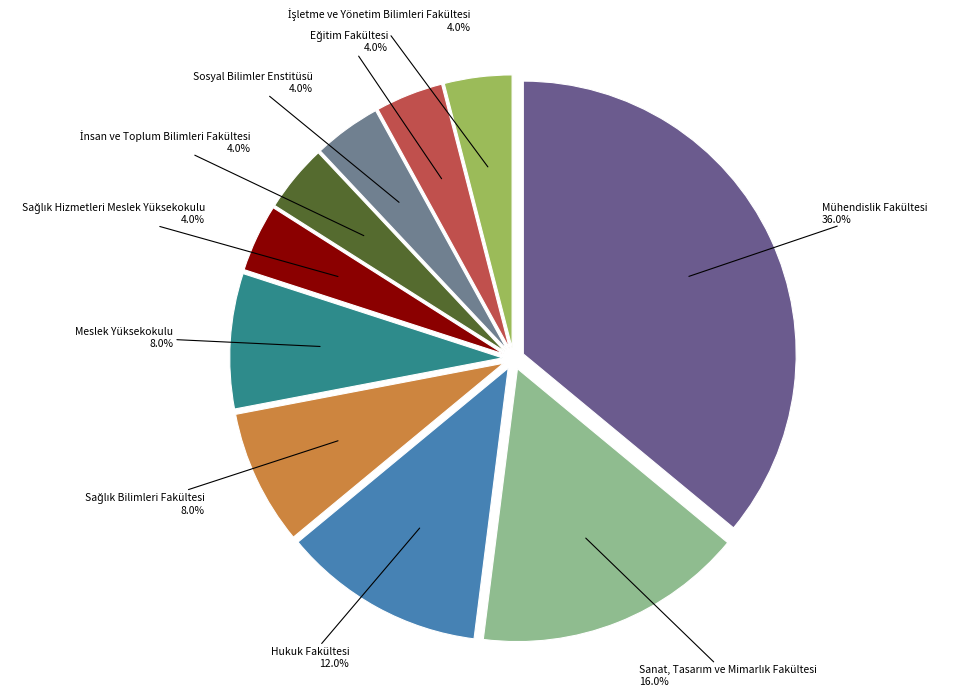

How many segments does this pie chart have?

10